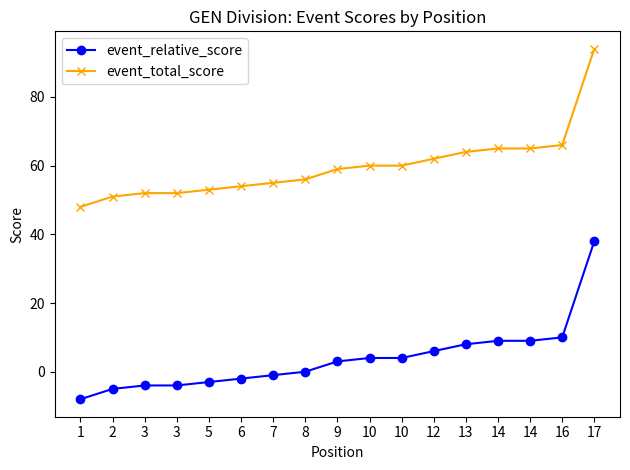

Count the number of categories in the chart.

17